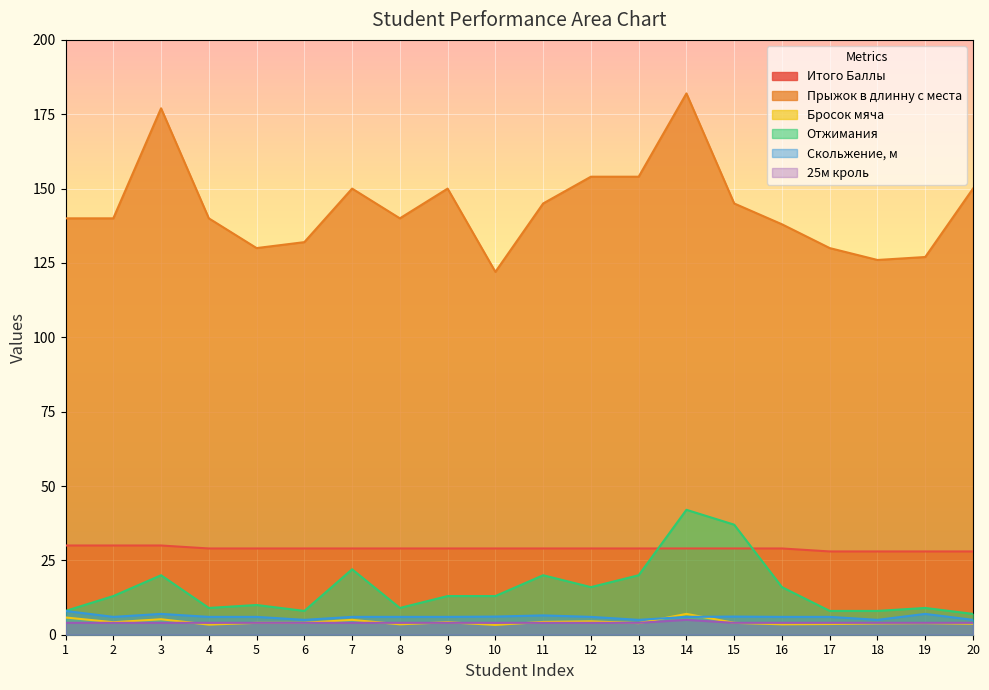

How many categories are shown in the chart?

20